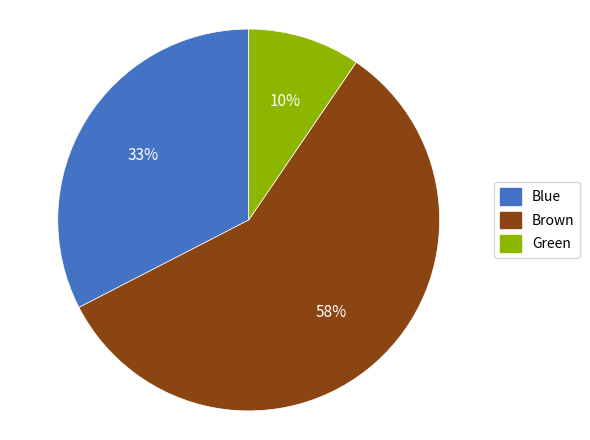

Combined, do Blue and Green account for over 50%?

No